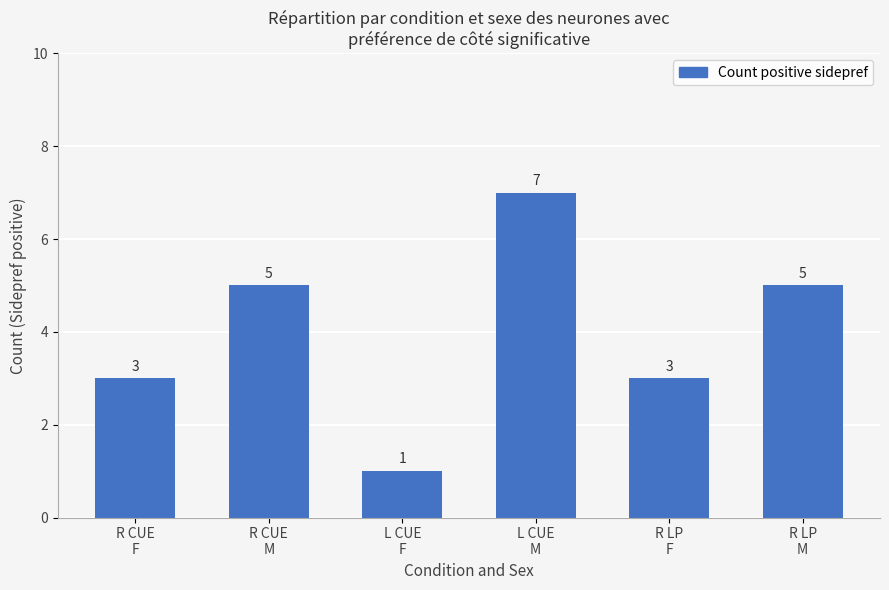

The value at R LP
M is 5. True or false?

True